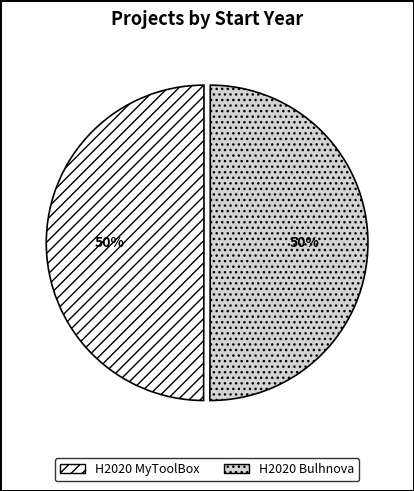

Do H2020 Bulhnova and H2020 MyToolBox together represent more than half of the pie?

Yes